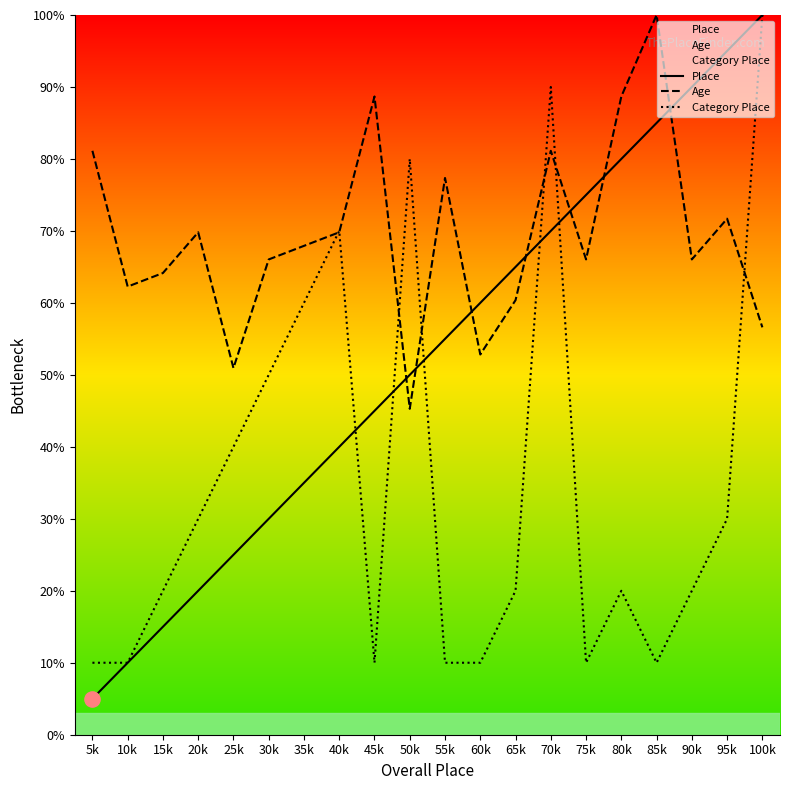

What are all the series names shown in the legend?

Place, Age, Category Place